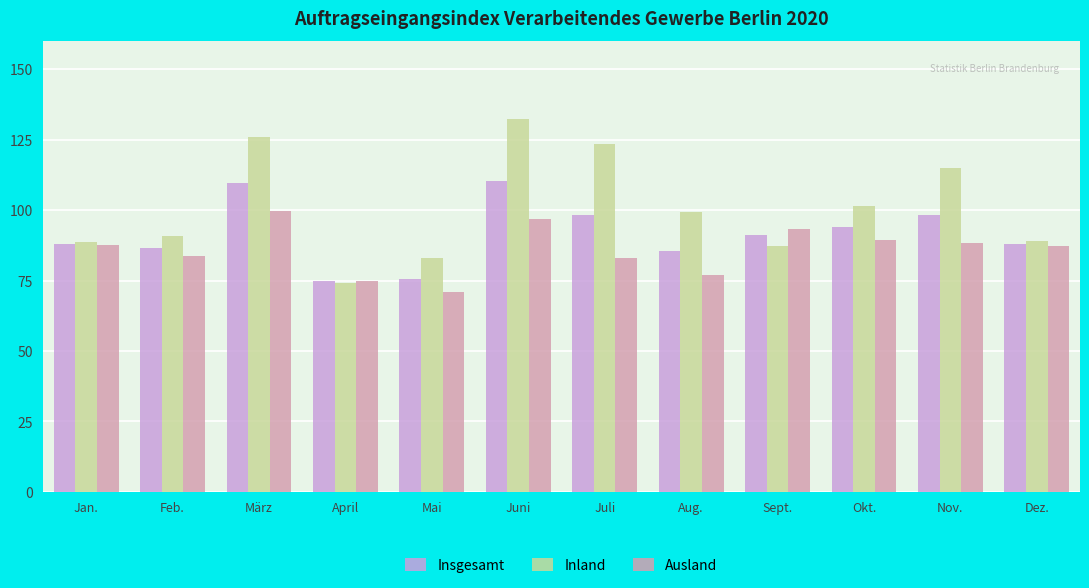

What value does the Ausland series have at Okt.?

89.4